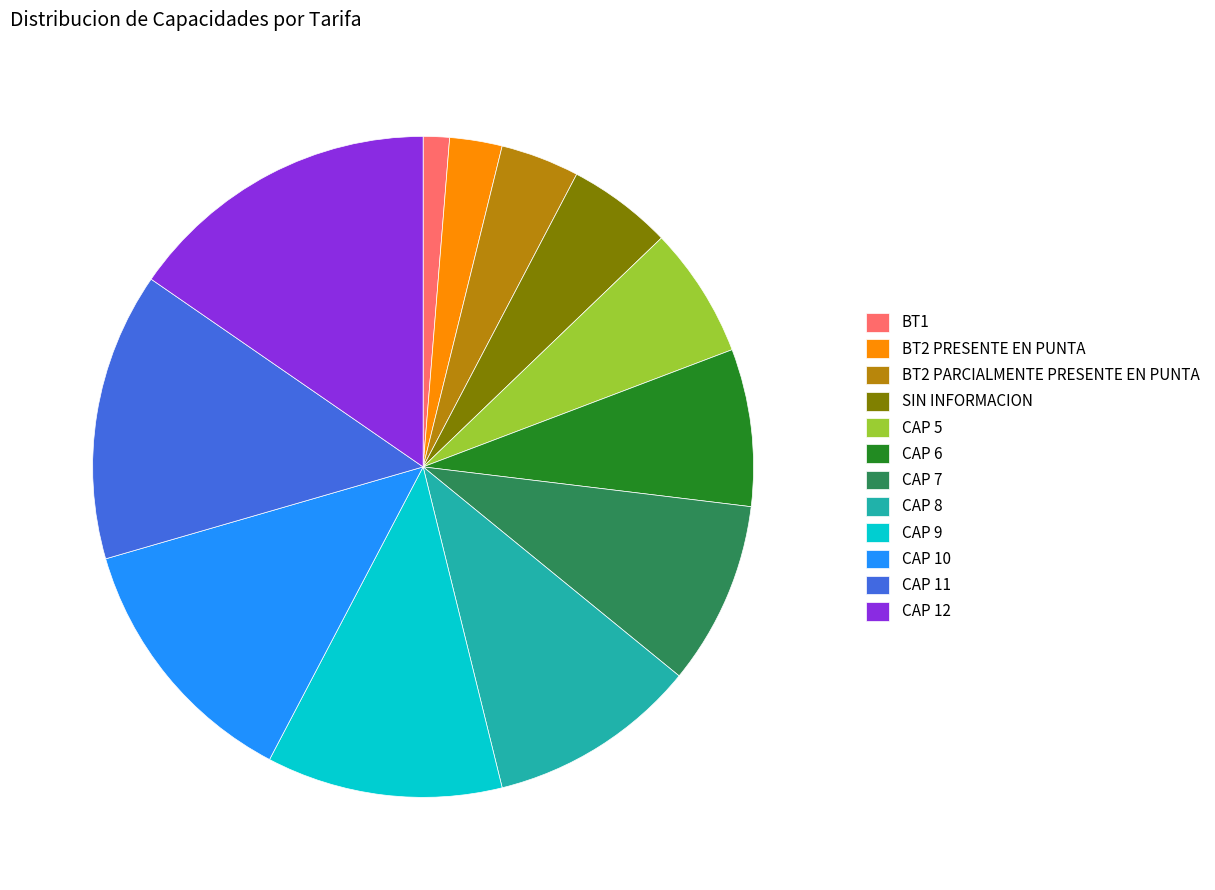

What is the ratio of the value at CAP 6 to the value at CAP 5?

1.2